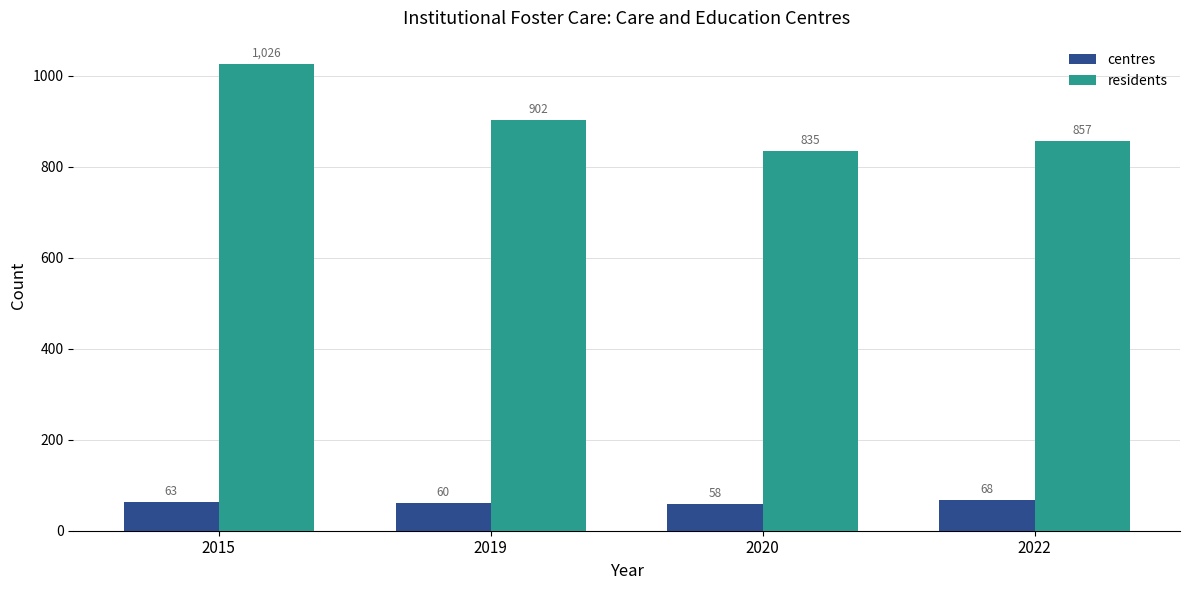

How many distinct data groups are displayed?

2